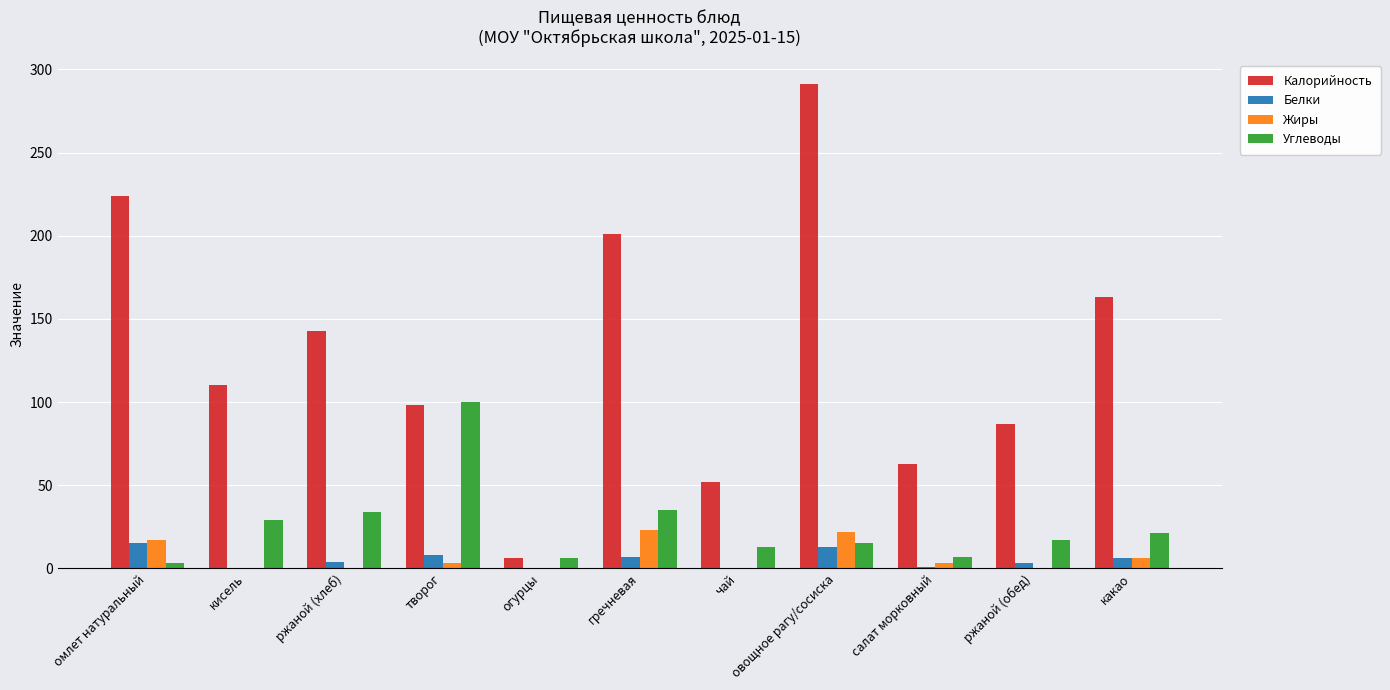

Which series changed the most between кисель and творог?

Углеводы